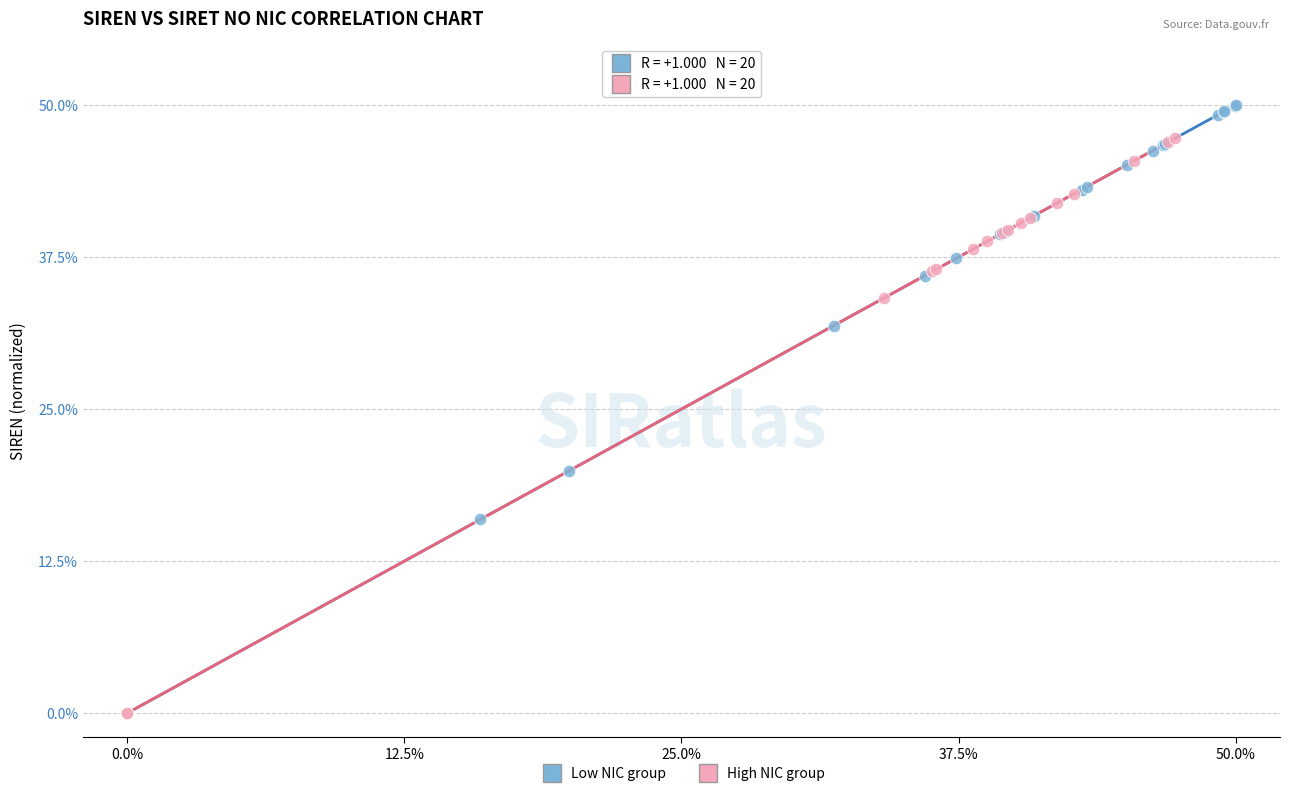

Which series has the widest spread of Y values?

Low NIC group